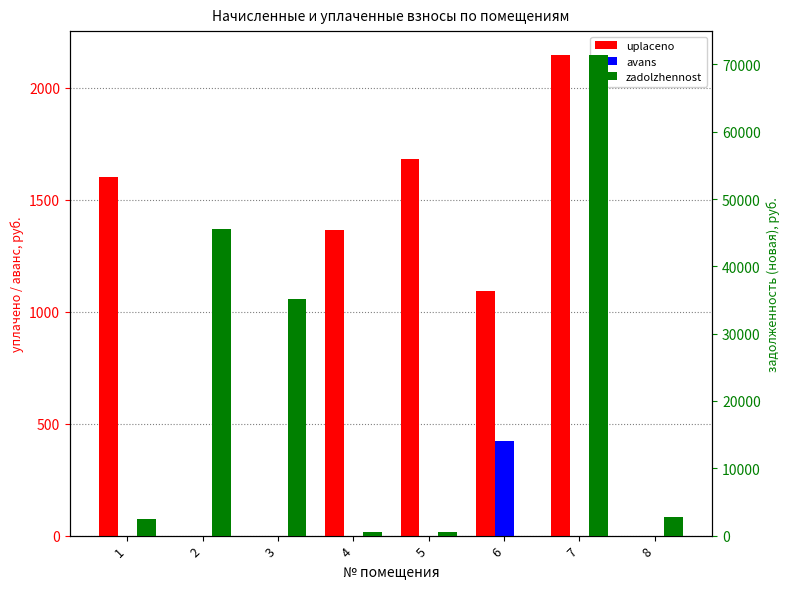

Is the value of uplaceno at 2 greater than the value of avans at 4?

No